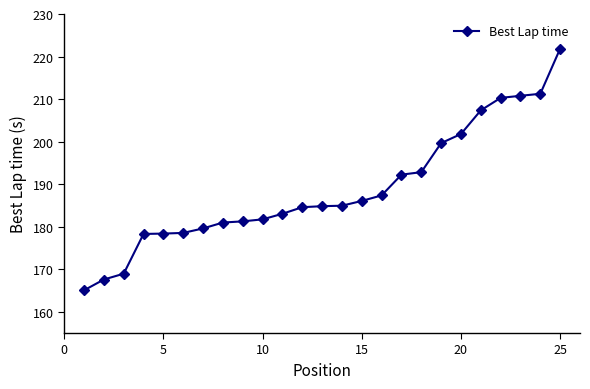

What is the minimum value shown in the chart?

165.0